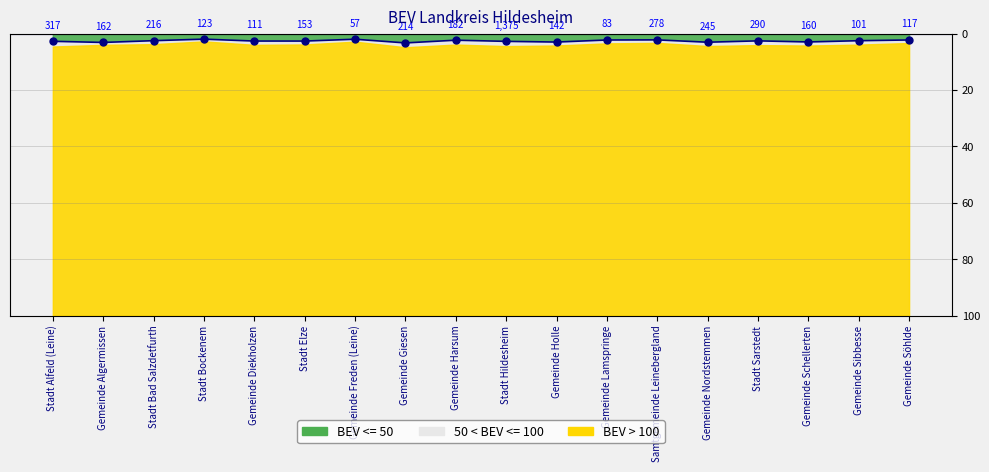

Reading left to right, extract all data points from this chart.

Stadt Alfeld (Leine)=2.7	Gemeinde Algermissen=3.1	Stadt Bad Salzdetfurth=2.5	Stadt Bockenem=2.0	Gemeinde Diekholzen=2.6	Stadt Elze=2.6	Gemeinde Freden (Leine)=2.0	Gemeinde Giesen=3.3	Gemeinde Harsum=2.3	Stadt Hildesheim=2.7	Gemeinde Holle=3.0	Gemeinde Lamspringe=2.3	Samtgemeinde Leinebergland=2.2	Gemeinde Nordstemmen=3.0	Stadt Sarstedt=2.6	Gemeinde Schellerten=2.9	Gemeinde Sibbesse=2.5	Gemeinde Söhlde=2.2